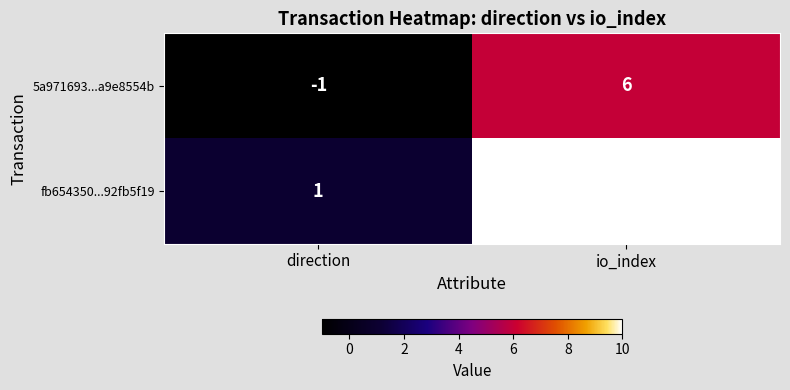

What is the sum of the fb654350...92fb5f19 values at io_index and direction?

11